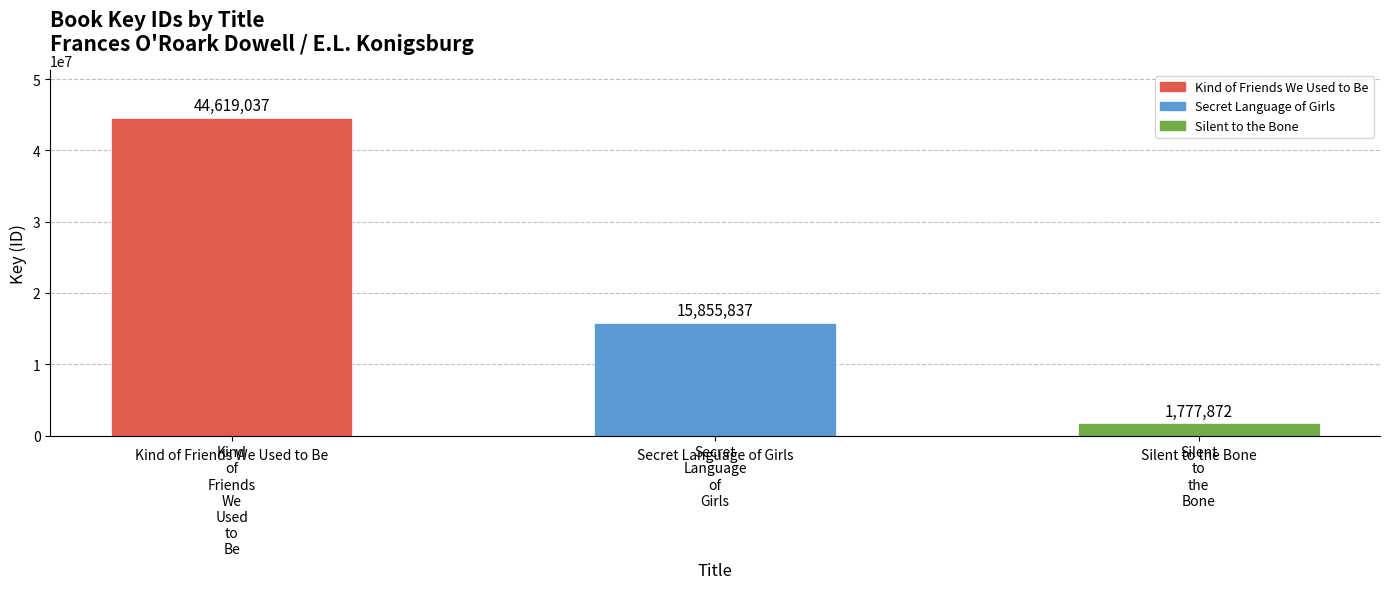

Which category has the lowest value across all series?

Silent
to
the
Bone